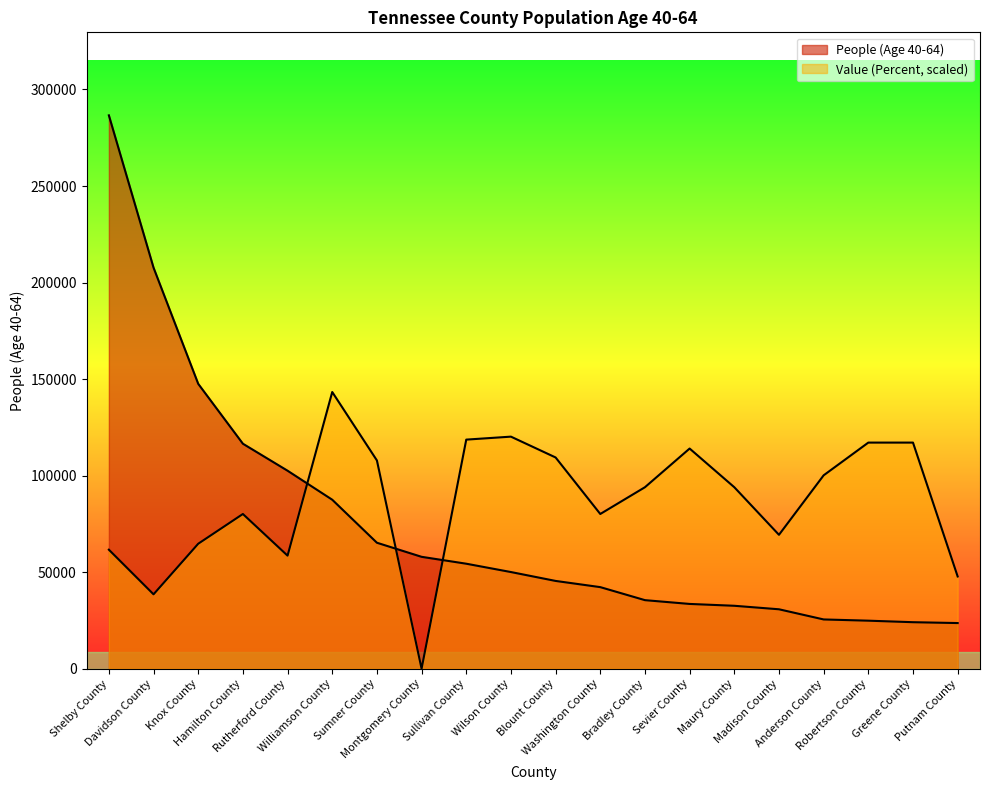

What is the sum of all Value (Percent) values?

1736652.5